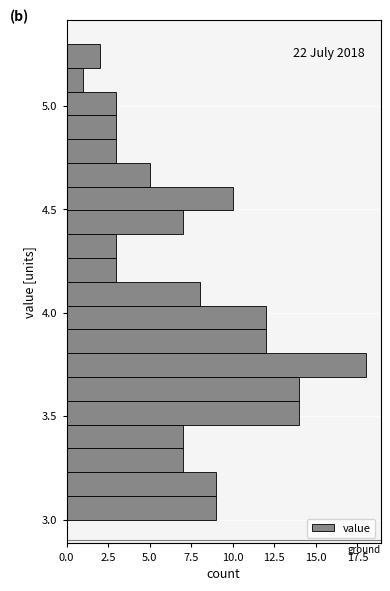

Read against the y-axis, roughly where is the centre of the longest bar?

3.75